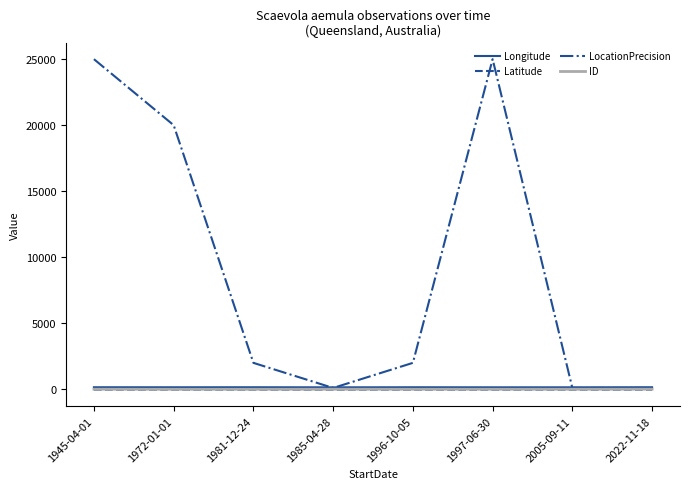

Which series changed the most between 1972-01-01 and 2022-11-18?

LocationPrecision